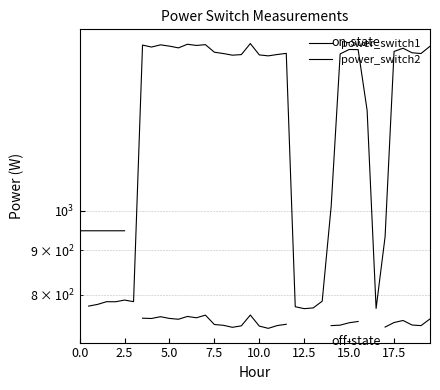

True or false: power_switch1 and power_switch2 intersect in this chart.

False